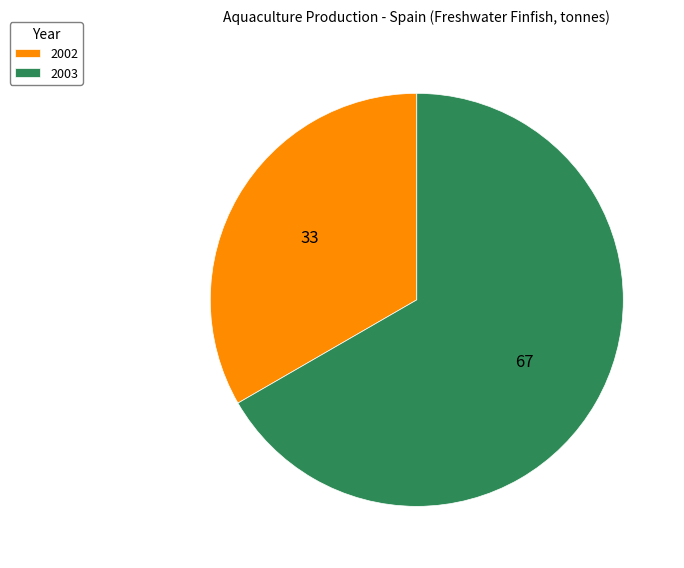

Combined, do 2002 and 2003 account for over 50%?

Yes